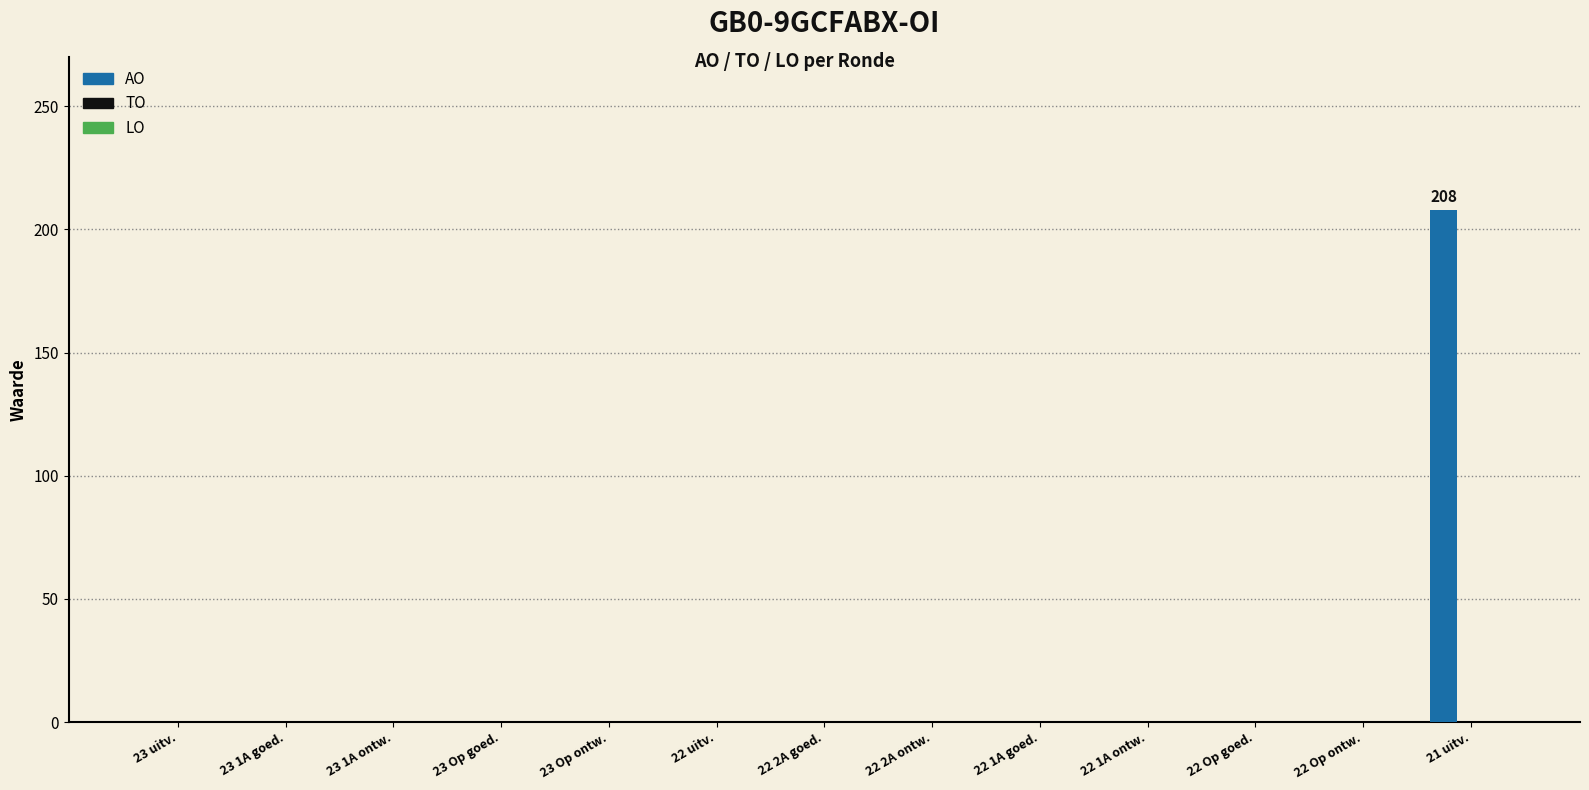

Is it true that the value at 21 uitv. is 300?

False